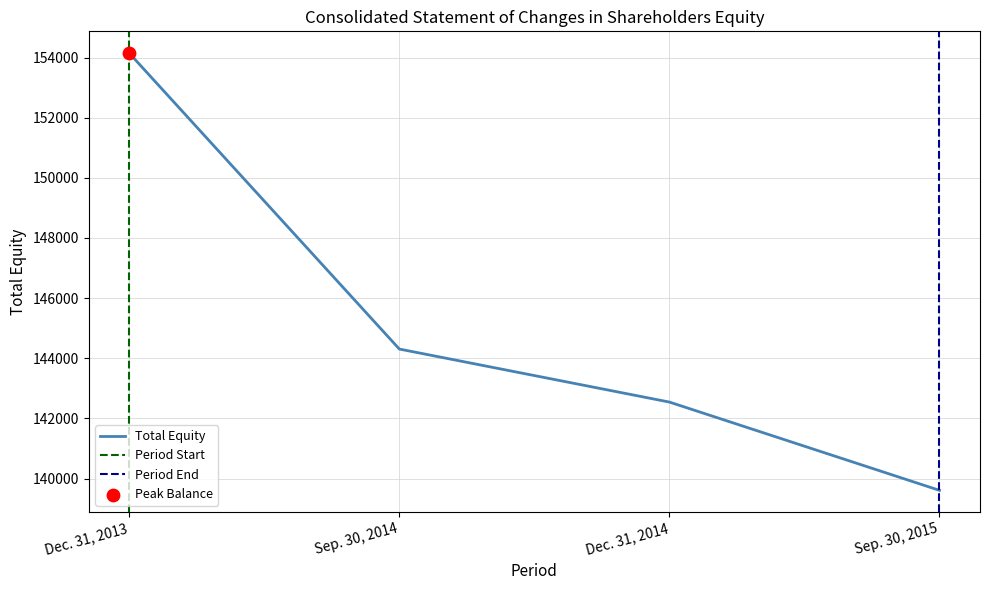

What is the ratio of the value at Sep. 30, 2015 to the value at Sep. 30, 2014?

1.0